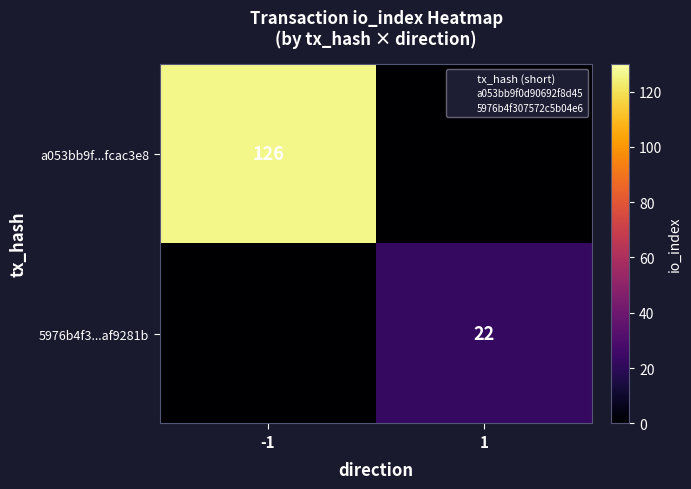

The value of a053bb9f...fcac3e8 at -1 is 126. True or false?

True